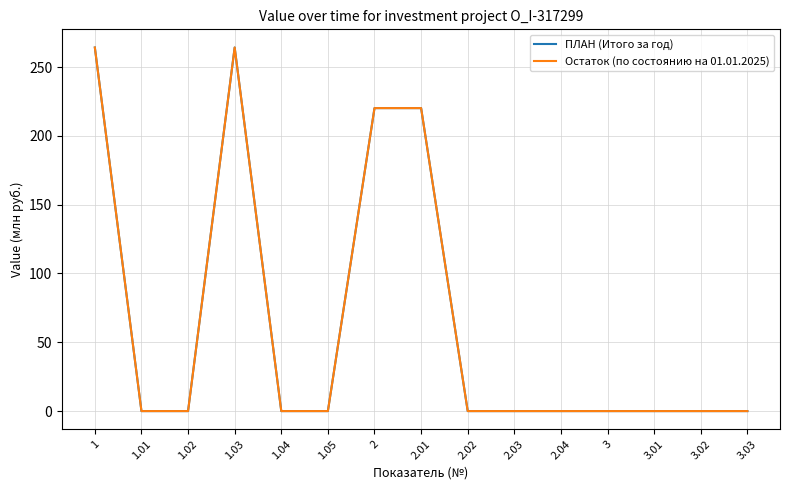

Does the chart have visible grid lines?

Yes